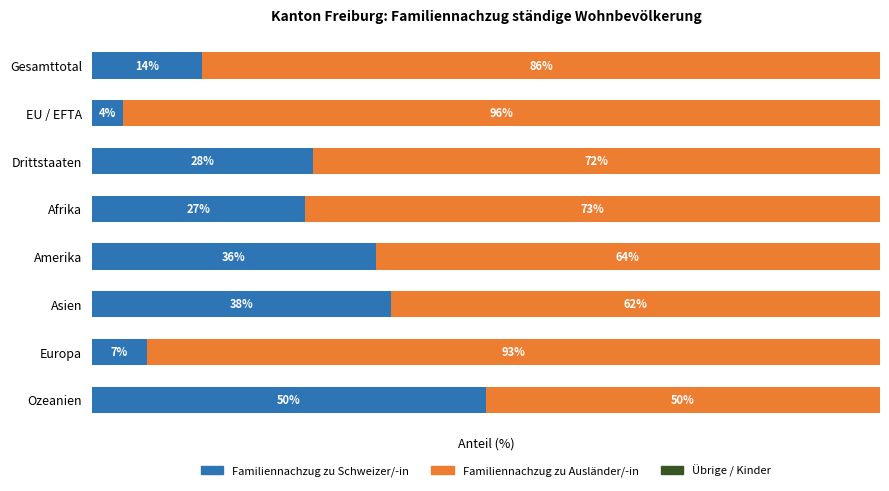

At which label does Familiennachzug zu Schweizer/-in reach its peak?

Ozeanien